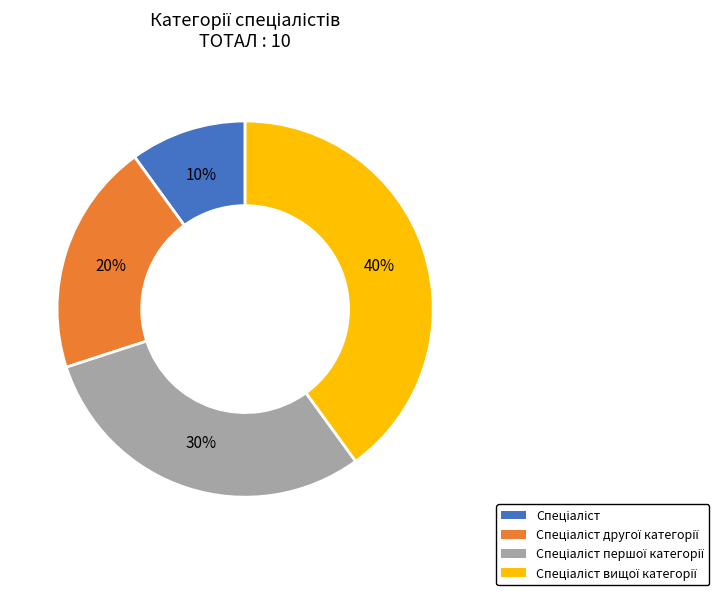

How many segments does this pie chart have?

4